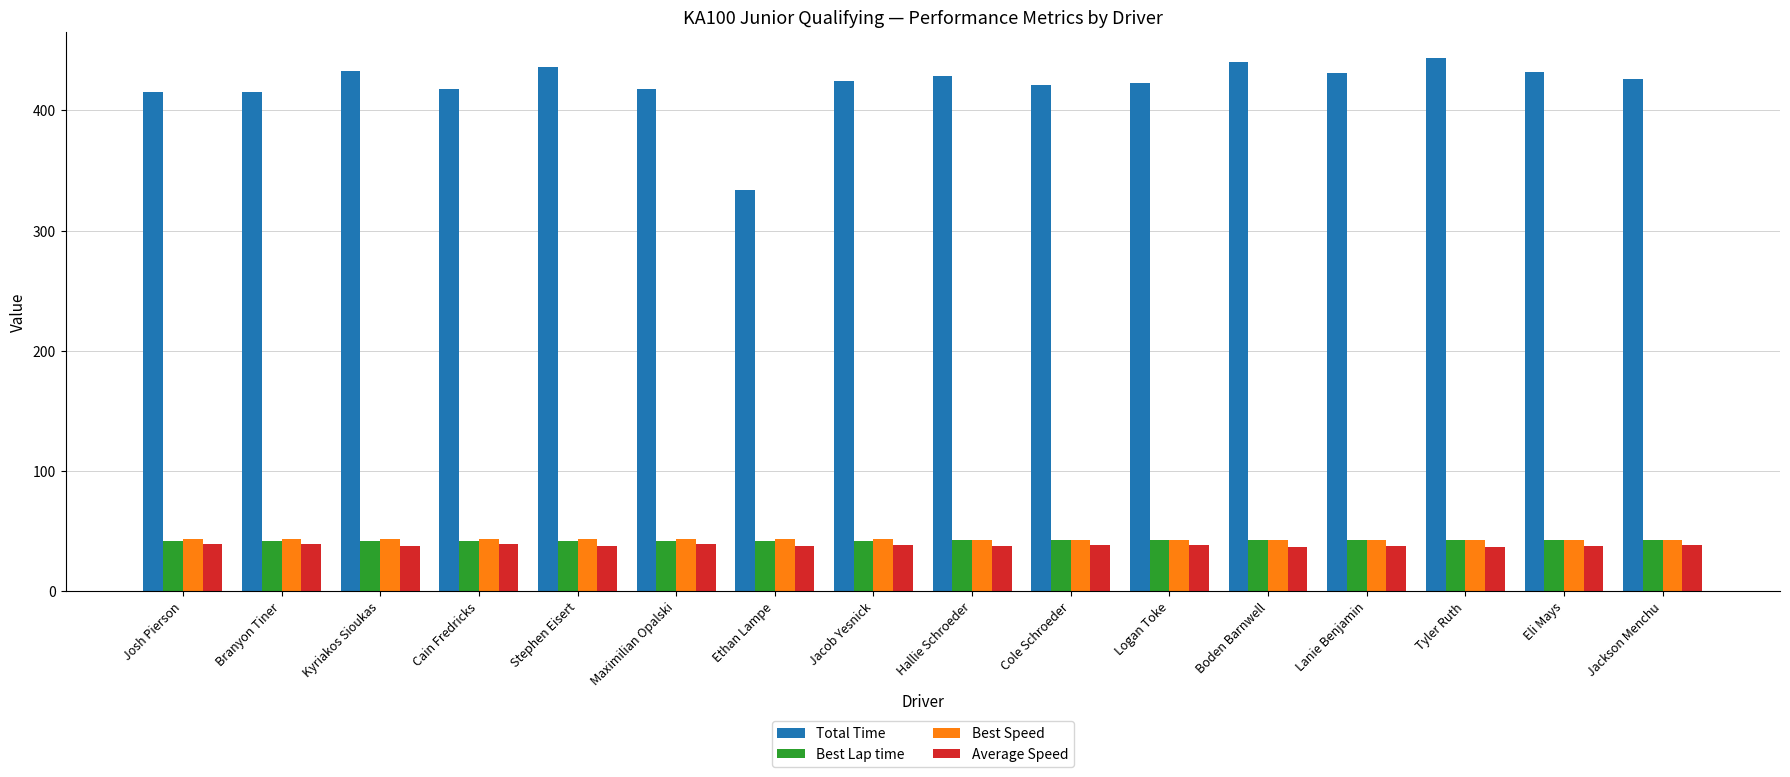

Which series changed the most between Maximilian Opalski and Eli Mays?

Total Time